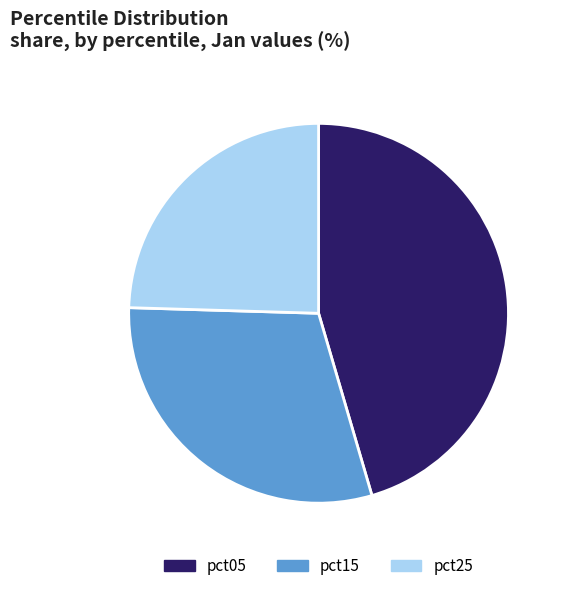

True or false: pct05 accounts for 60% of the total.

False